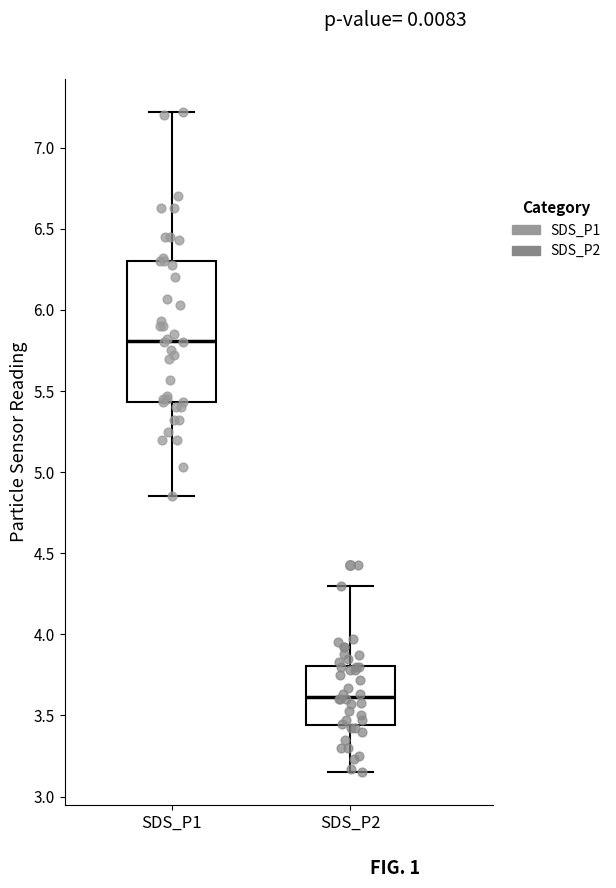

Reading left to right, transcribe this box plot: for each box, give where its median line is, the range the box spans, and where its two whiskers end, as read against the y-axis. The values are not printed on the chart, so give them approximately, as read against the axis.

SDS_P1: median 5.80, box 5.45 to 6.30, whiskers 4.85 to 7.20
SDS_P2: median 3.60, box 3.45 to 3.80, whiskers 3.15 to 4.30